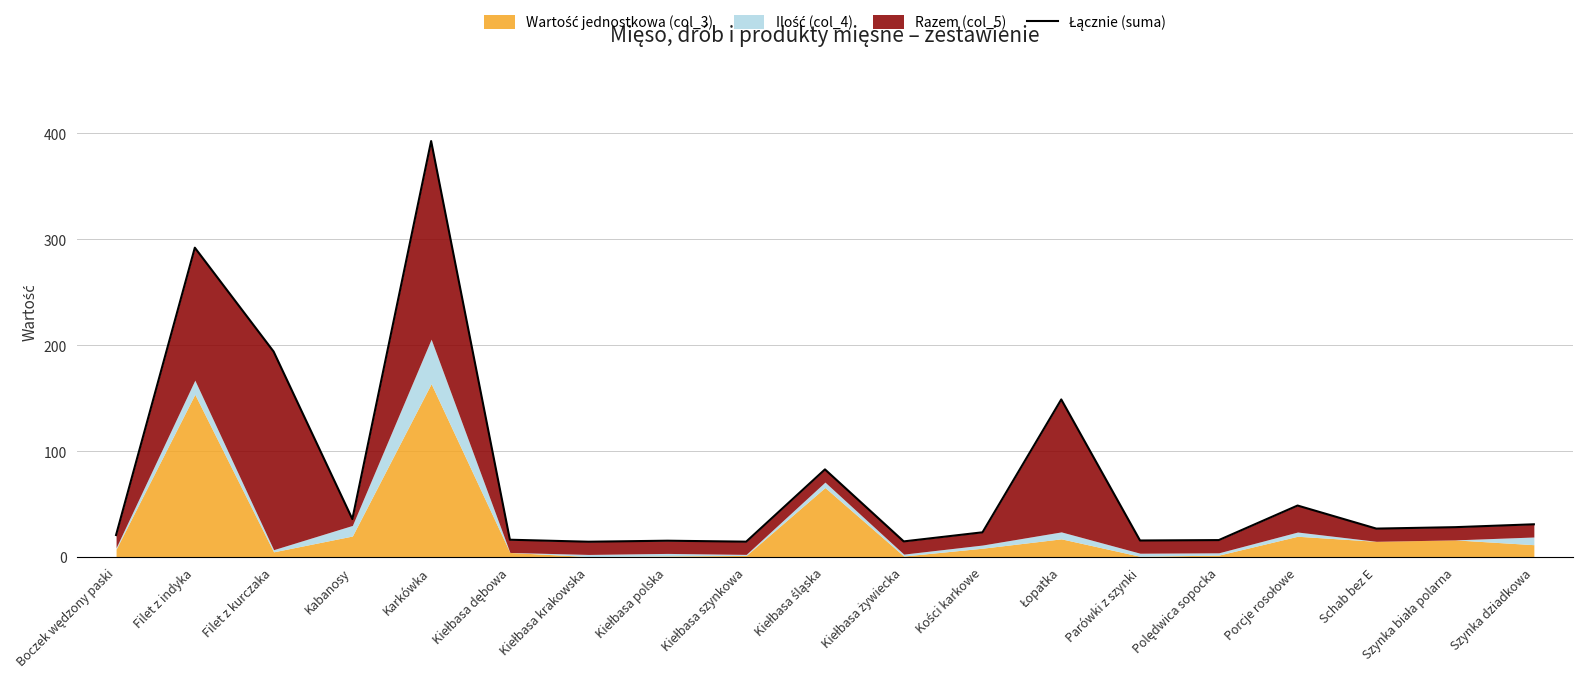

Rank the categories by value from highest to lowest.

Karkówka, Filet z indyka, Filet z kurczaka, Łopatka, Kiełbasa śląska, Porcje rosołowe, Kabanosy, Szynka dziadkowa, Szynka biała polarna, Schab bez E, Kości karkowe, Boczek wędzony paski, Kiełbasa dębowa, Polędwica sopocka, Parówki z szynki, Kiełbasa polska, Kiełbasa żywiecka, Kiełbasa szynkowa, Kiełbasa krakowska